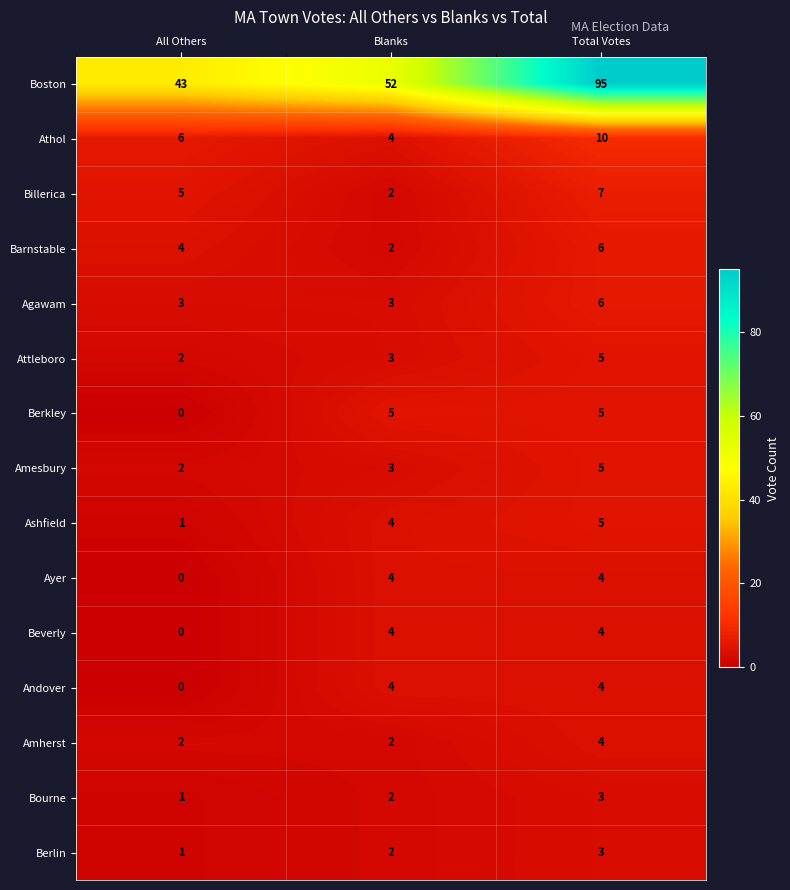

What is the greatest value displayed?

95